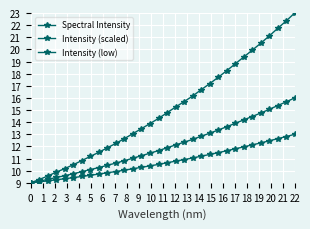

What is the value of the Spectral Intensity point at the 12th from the left?

12.6